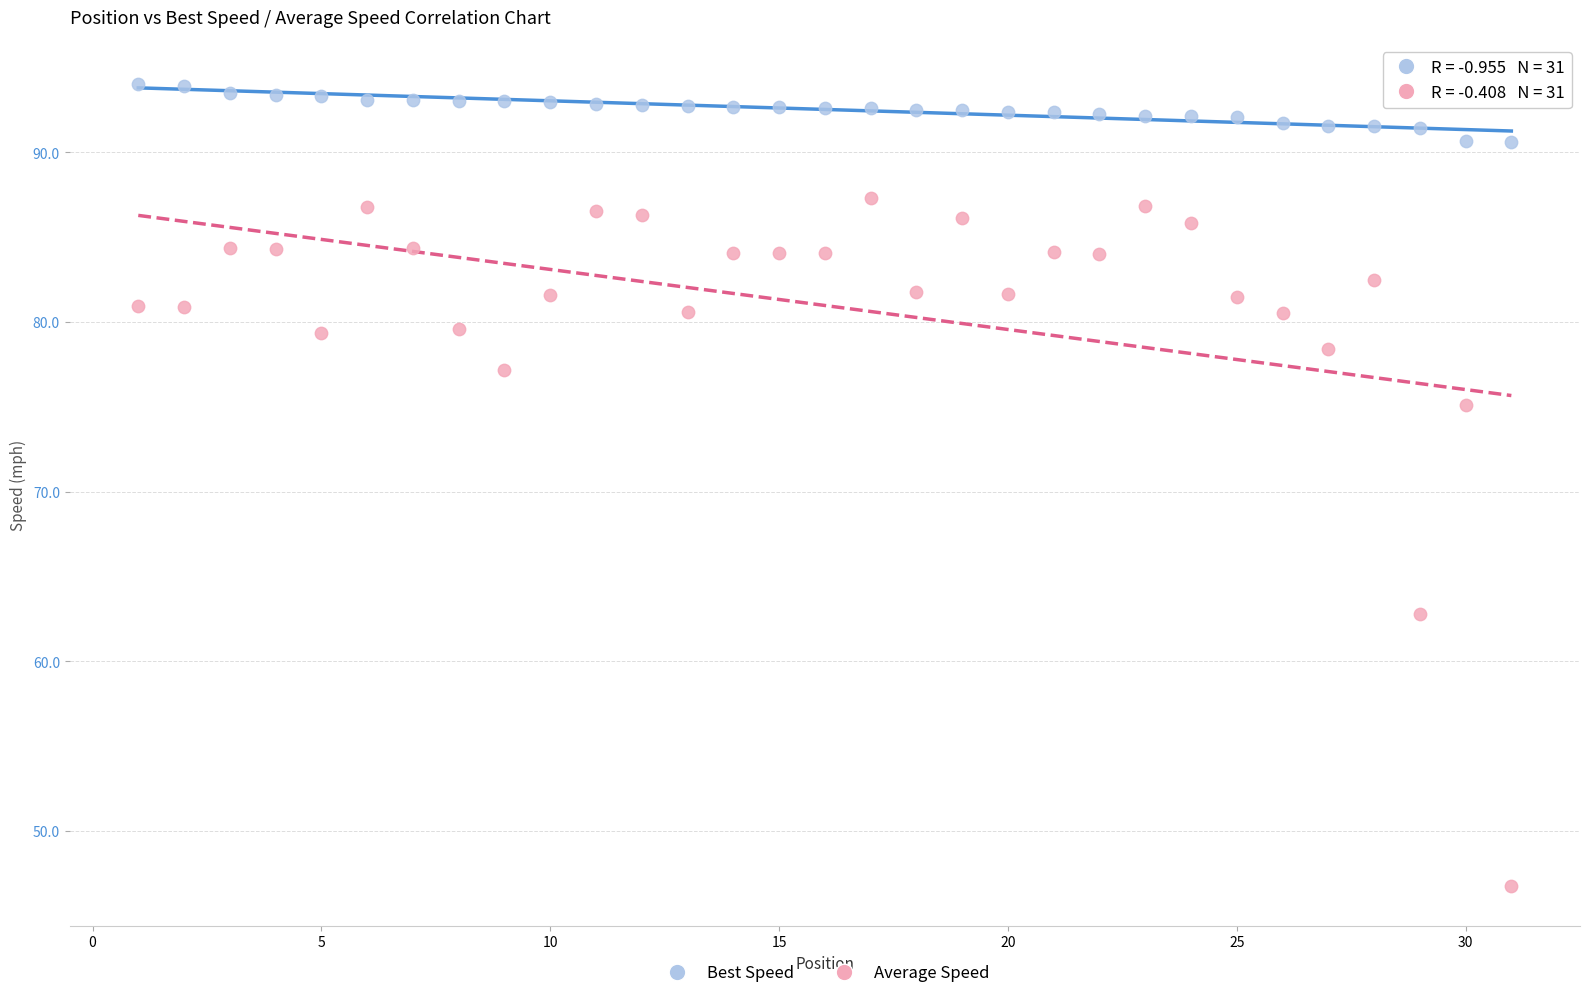

Across all data points, what is the range of X values (max minus min)?

30.0